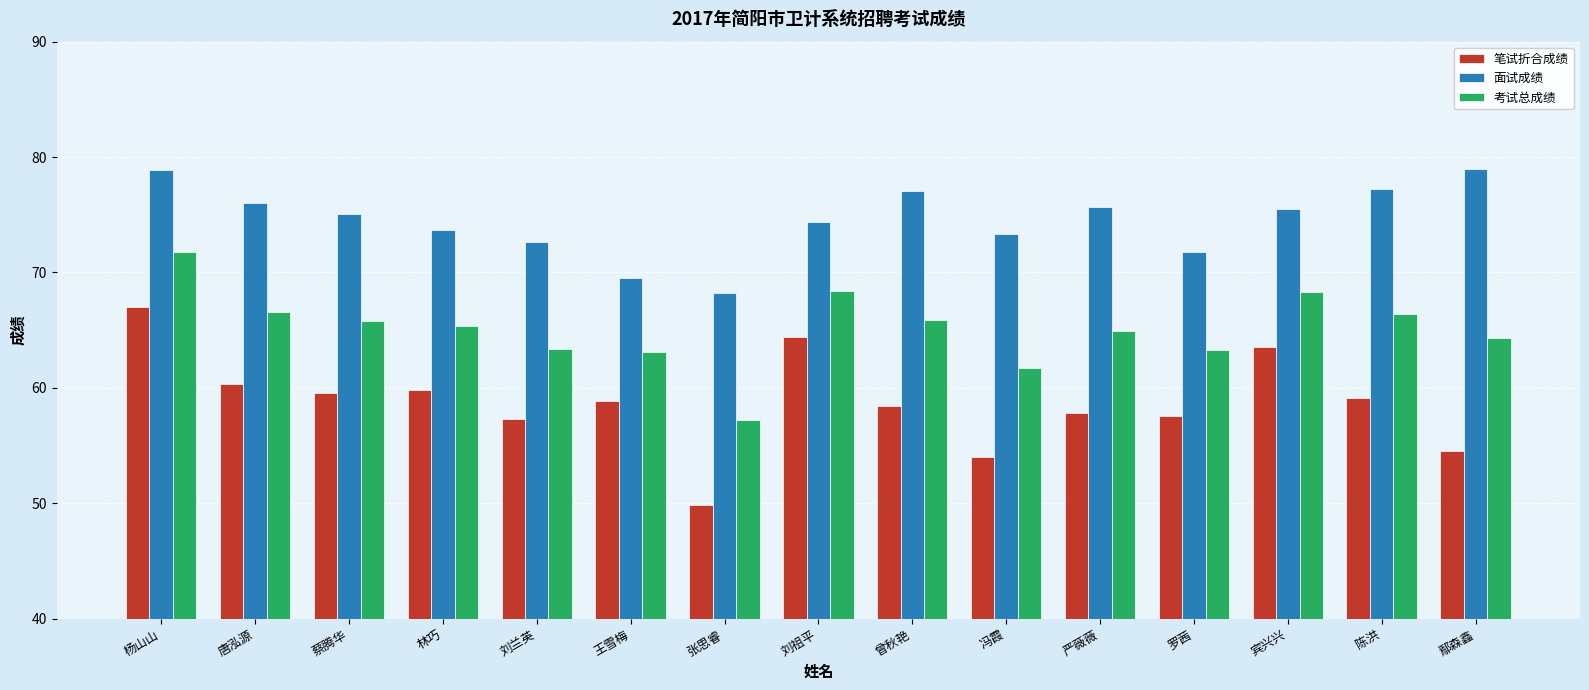

How many bars are there in each group?

3